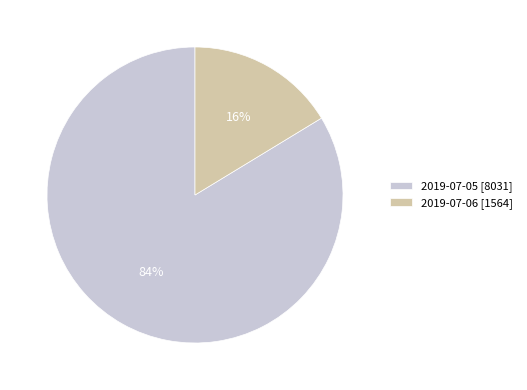

To the nearest percent, what portion does 2019-07-06 represent?

16%